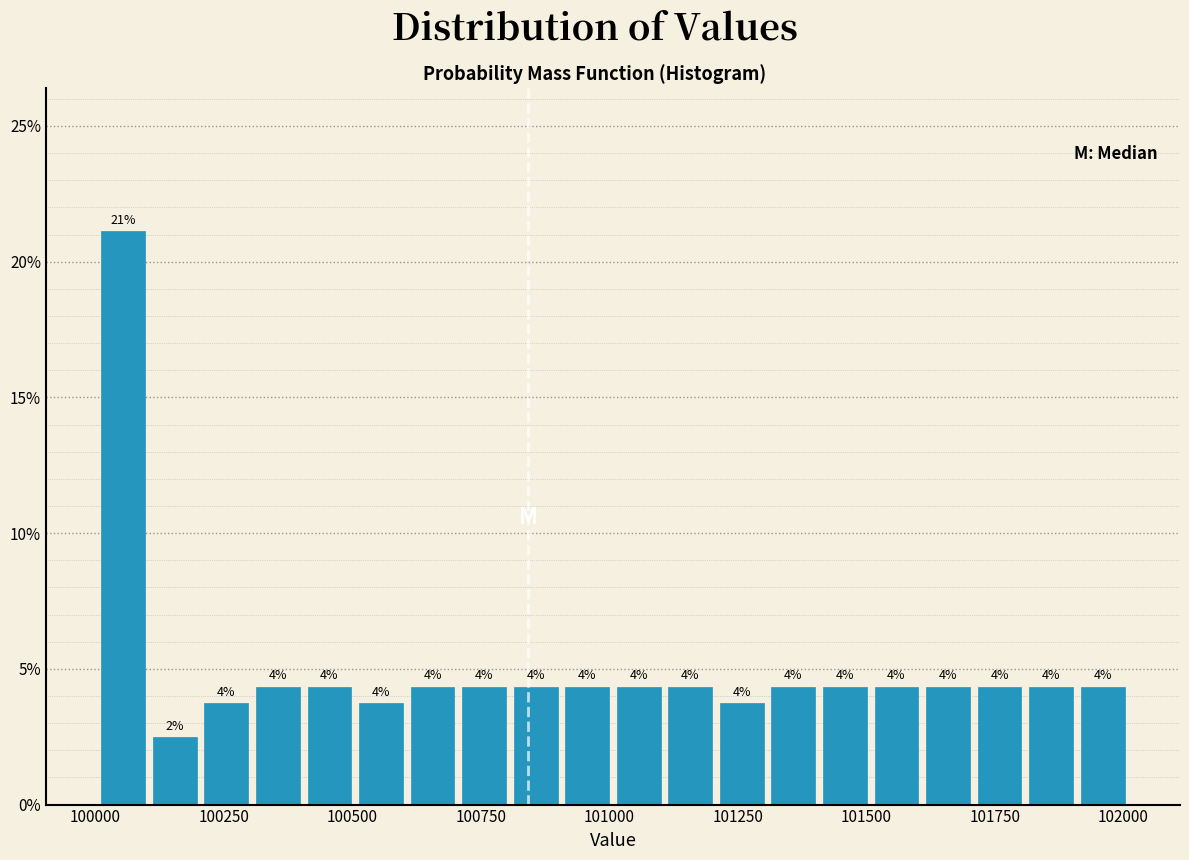

Read against the x-axis, roughly where is the centre of the tallest bar?

100050